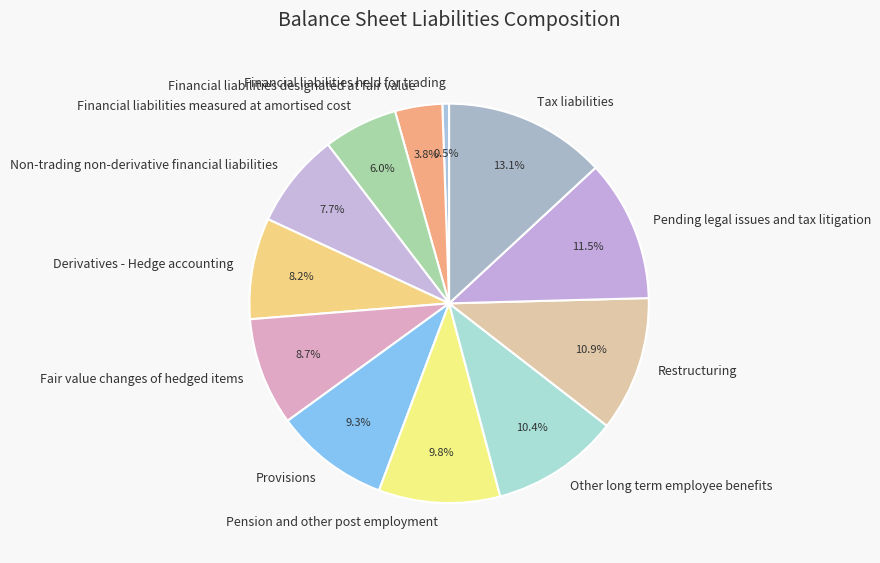

Combined, do Pending legal issues and tax litigation and Tax liabilities account for over 50%?

No